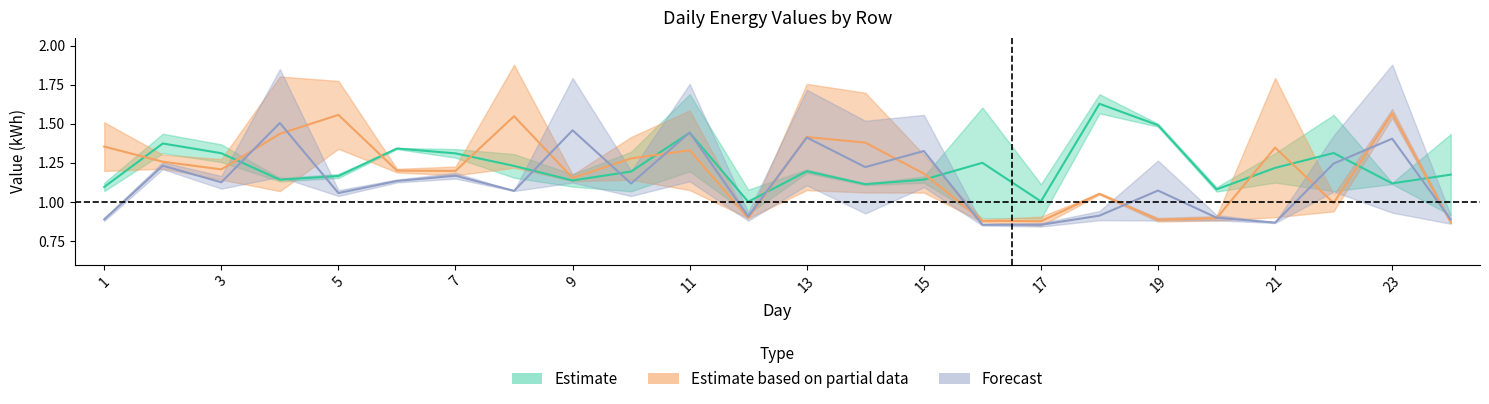

What is the maximum value shown in the chart?

1.9